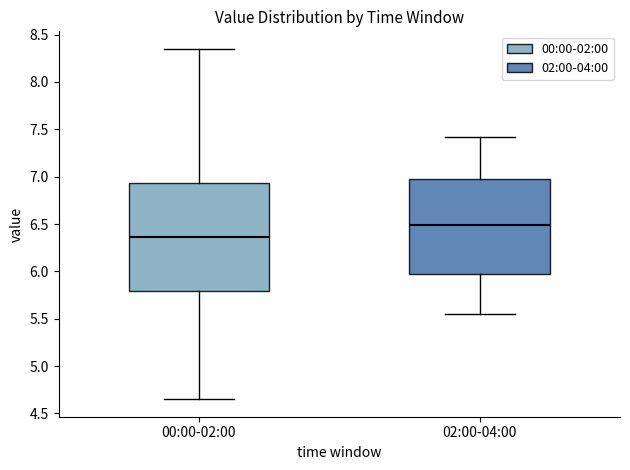

Which box is the tallest, from its lower edge to its upper edge?

00:00-02:00